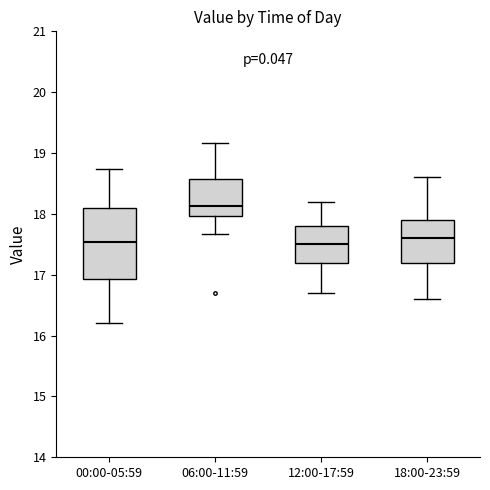

Reading left to right, read every box against the y-axis: the position of its median line, the range the box covers, and the ends of its whiskers. The values are not printed on the chart, so give them approximately, as read against the axis.

00:00-05:59: median 17.5, box 16.9 to 18.1, whiskers 16.2 to 18.7
06:00-11:59: median 18.1, box 18.0 to 18.6, whiskers 17.7 to 19.2
12:00-17:59: median 17.5, box 17.2 to 17.8, whiskers 16.7 to 18.2
18:00-23:59: median 17.6, box 17.2 to 17.9, whiskers 16.6 to 18.6